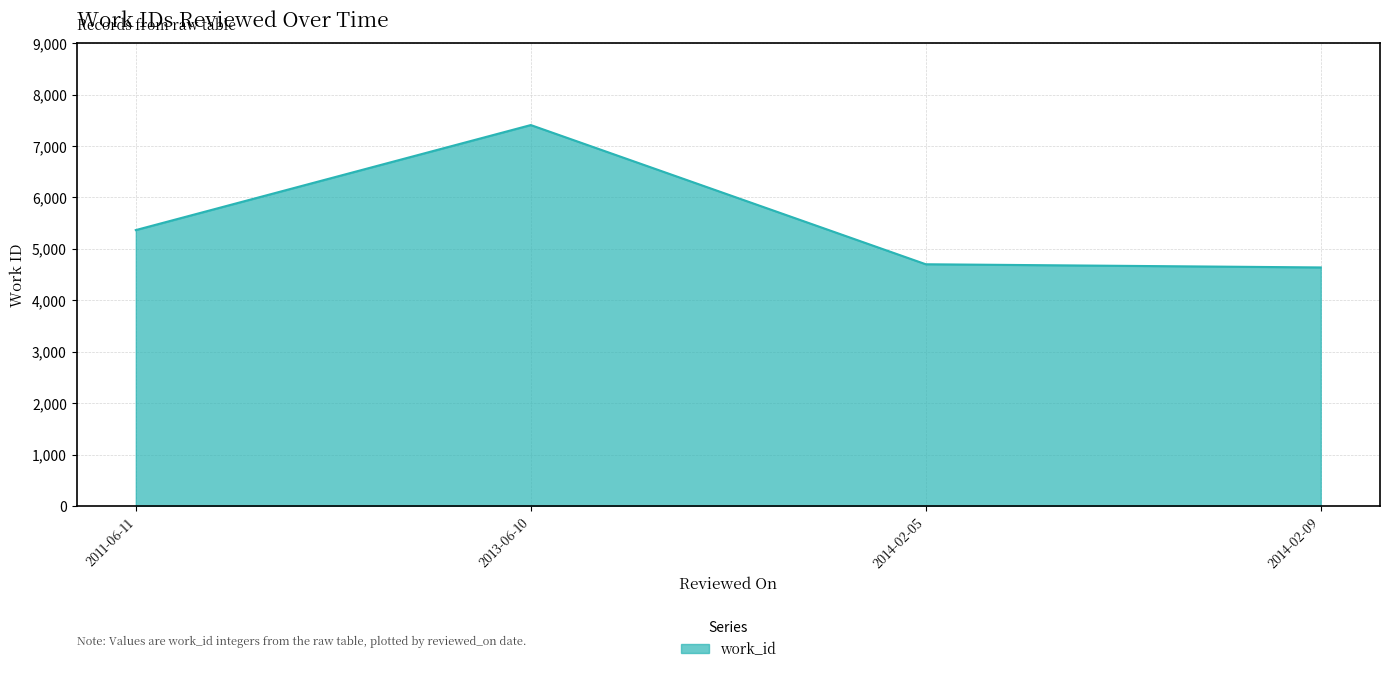

What is the ratio of the value at 2011-06-11 to the value at 2014-02-09?

1.2